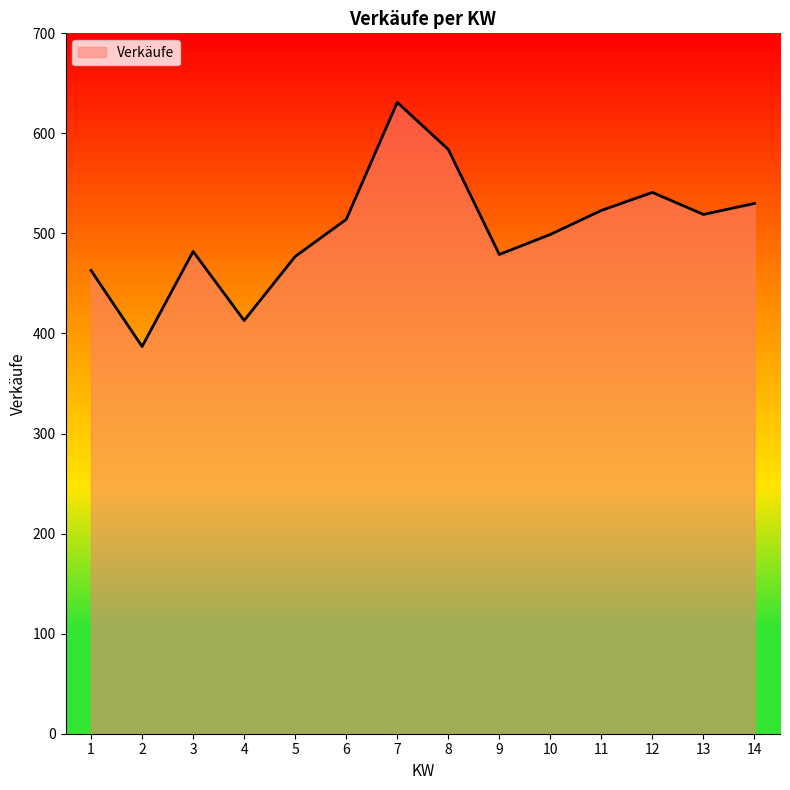

Where is the first local minimum?

2